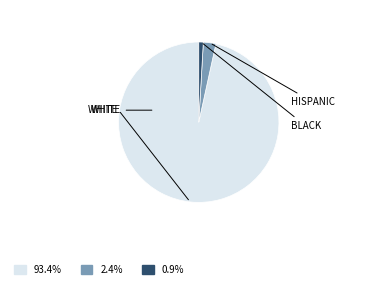

Is there a majority slice in this chart?

Yes